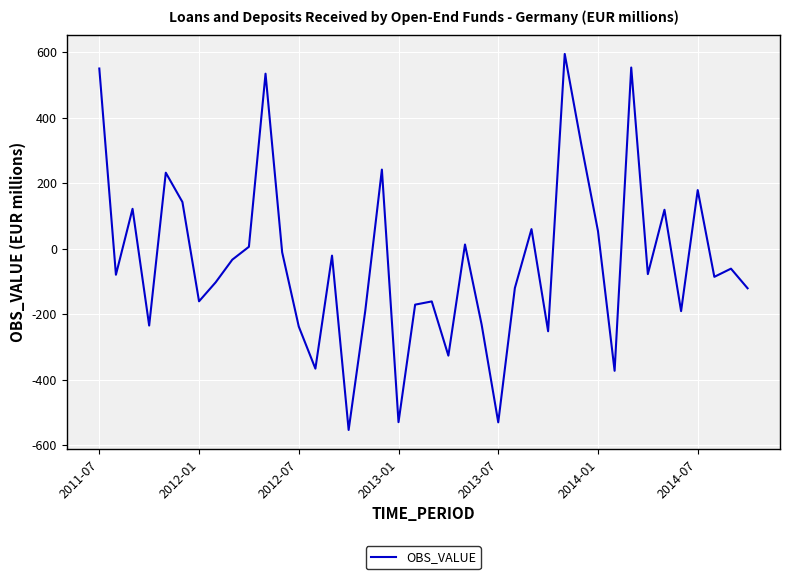

What is the difference between the second highest and minimum values?

1107.0